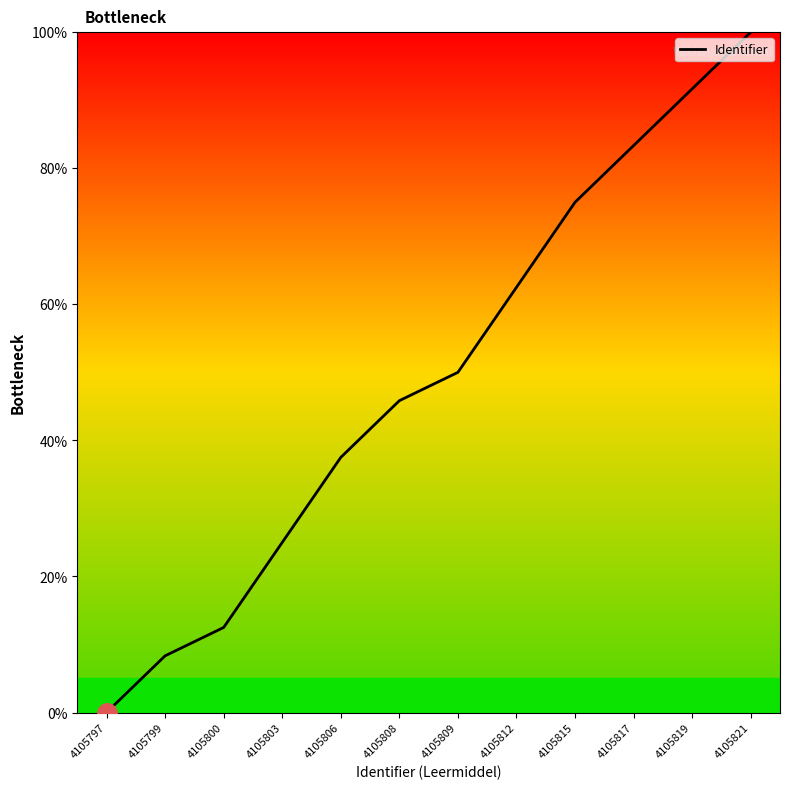

Reading right to left, extract all data points from this chart.

100.0	91.7	83.3	75.0	62.5	50.0	45.8	37.5	25.0	12.5	8.3	0.0